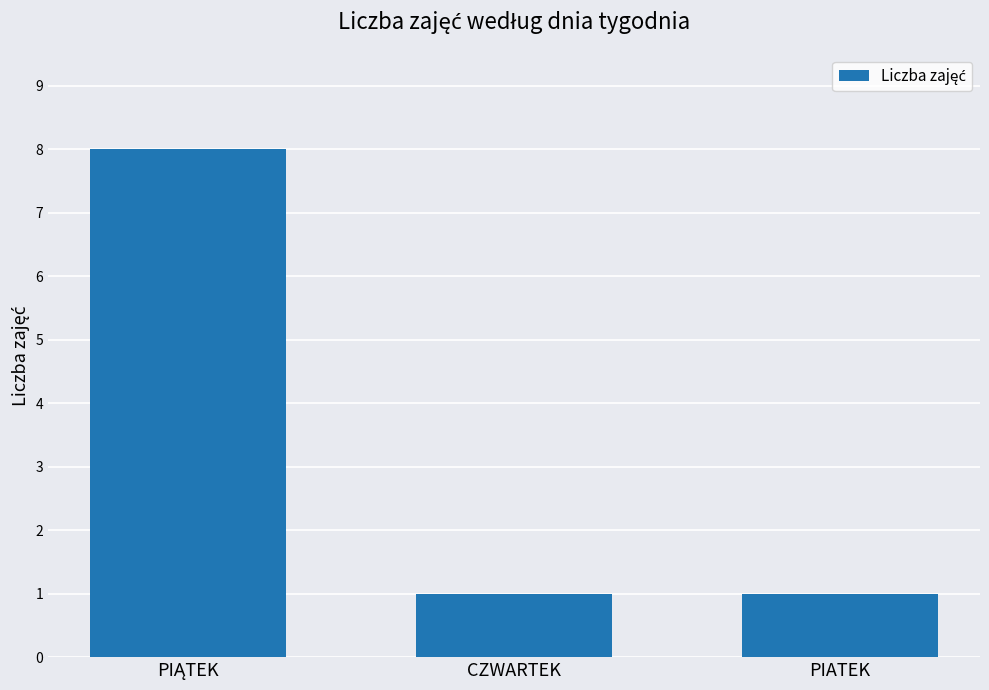

Reading right to left, transcribe all the data shown in this chart.

1	1	8